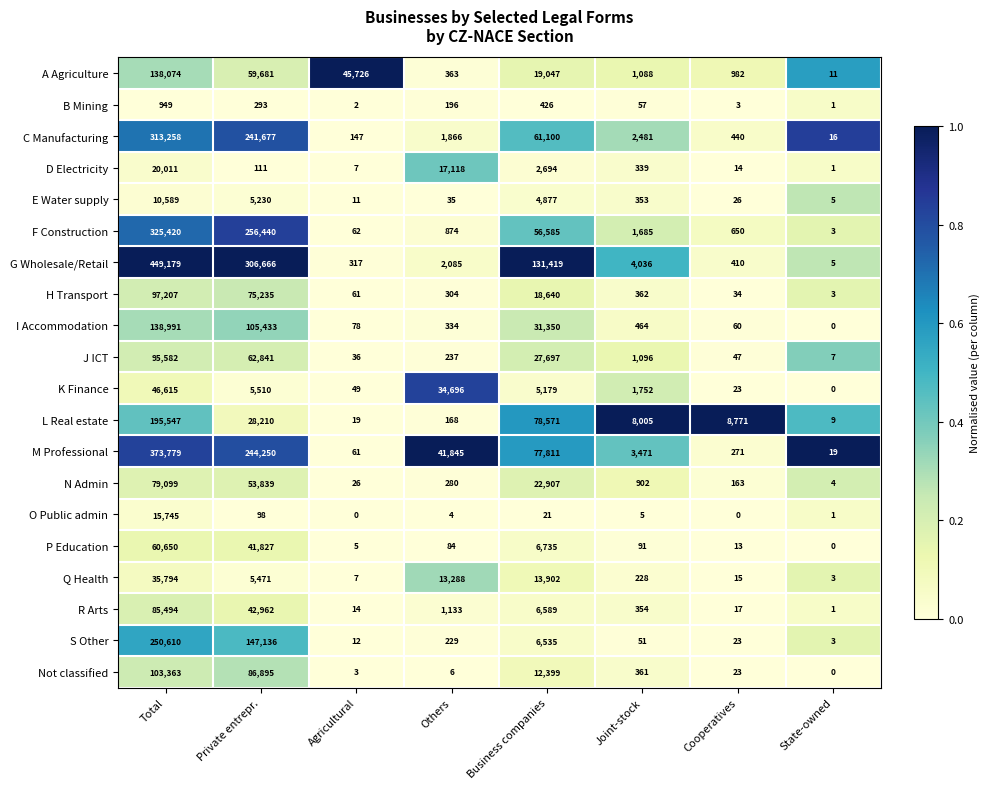

Rank the series by their maximum value, from lowest to highest.

B Mining, E Water supply, O Public admin, D Electricity, Q Health, K Finance, P Education, N Admin, R Arts, J ICT, H Transport, Not classified, A Agriculture, I Accommodation, L Real estate, S Other, C Manufacturing, F Construction, M Professional, G Wholesale/Retail